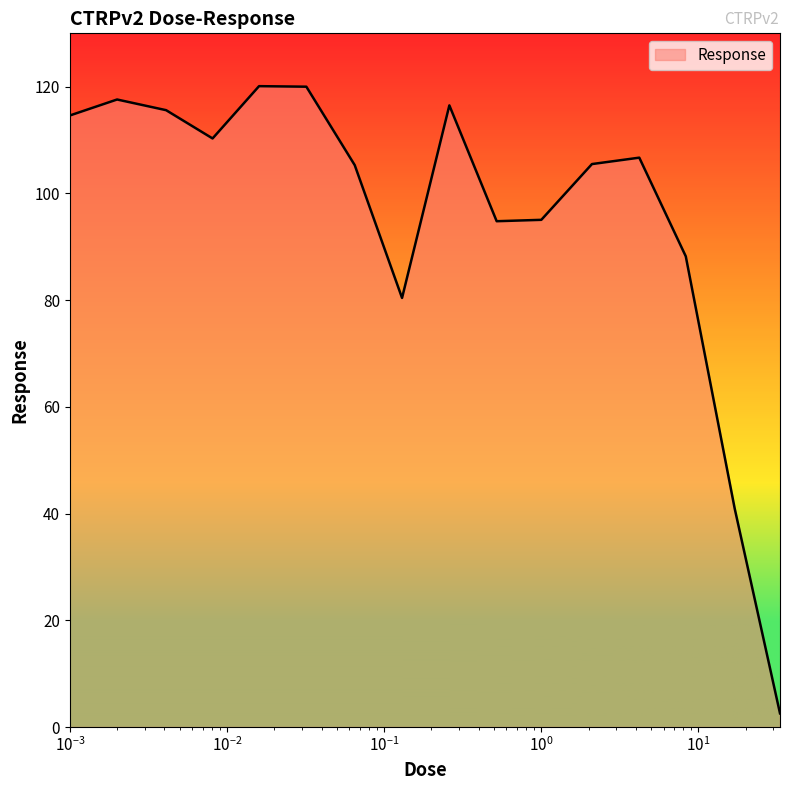

What is the difference between the maximum and minimum values?

117.5